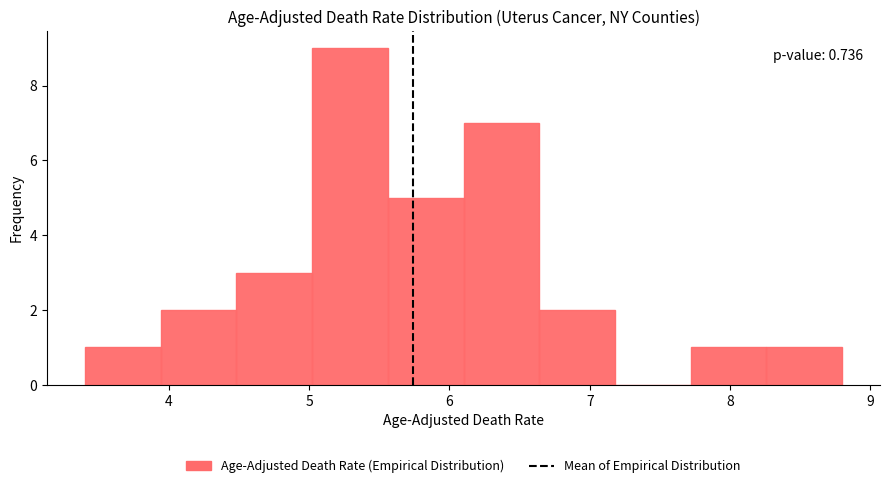

Over which range of the x-axis is the bar tallest?

5.02 to 5.56